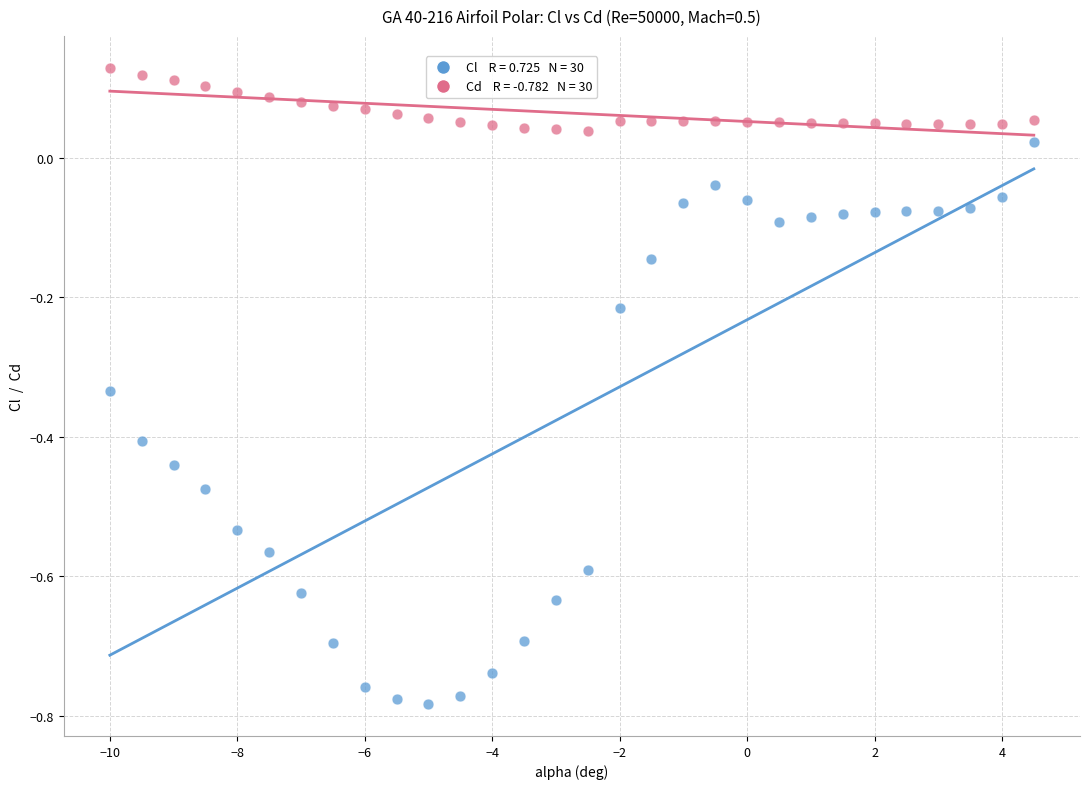

Across all data points, what is the range of X values (max minus min)?

14.5